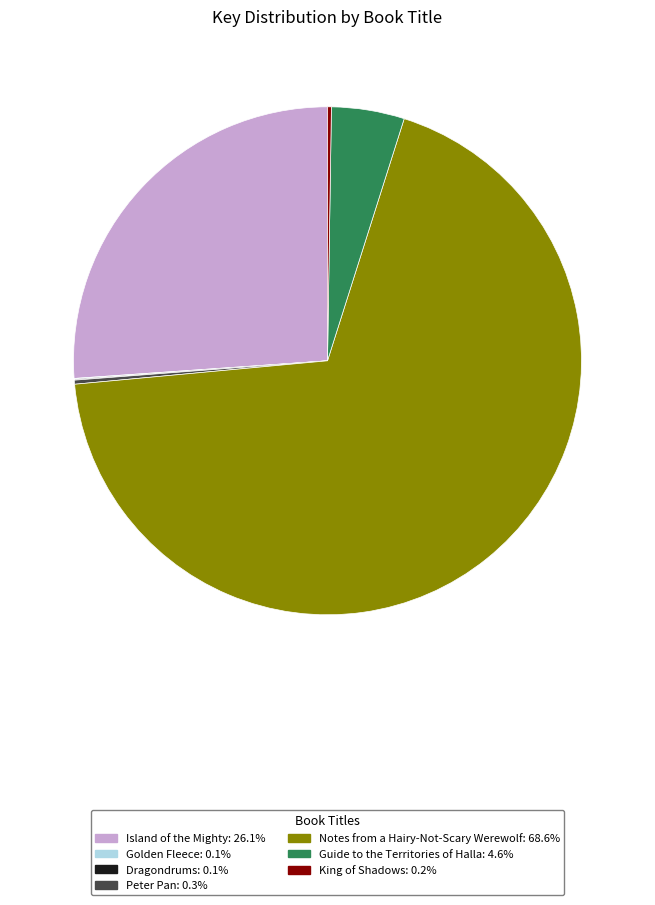

Is Notes from a Hairy-Not-Scary Werewolf the majority of the pie?

Yes